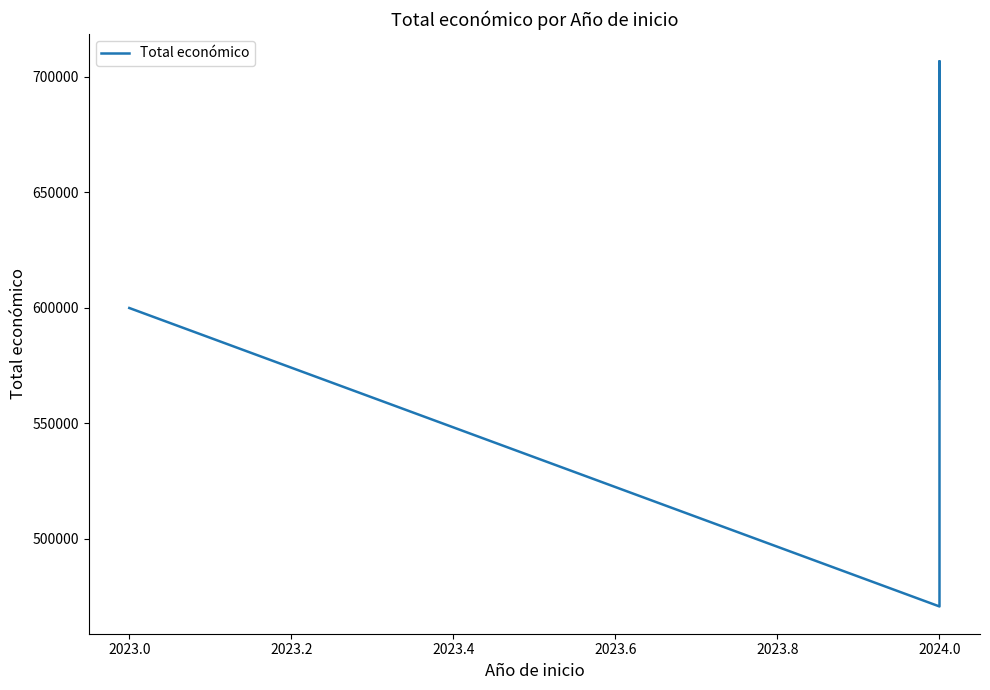

Which has a higher value, 2024.0 or 2023.0?

2024.0